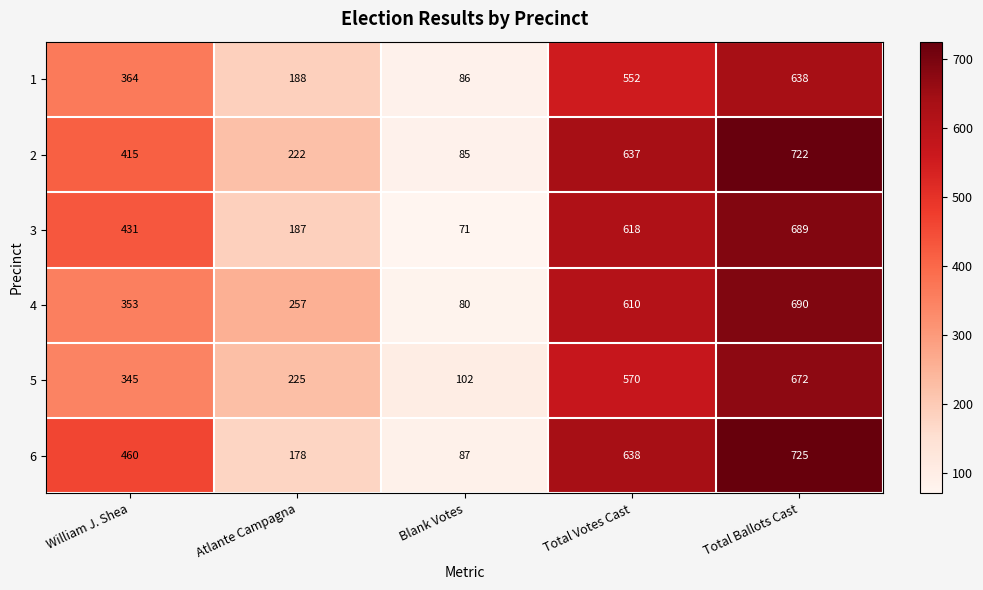

Where is 2 nearest to the value 403?

William J. Shea